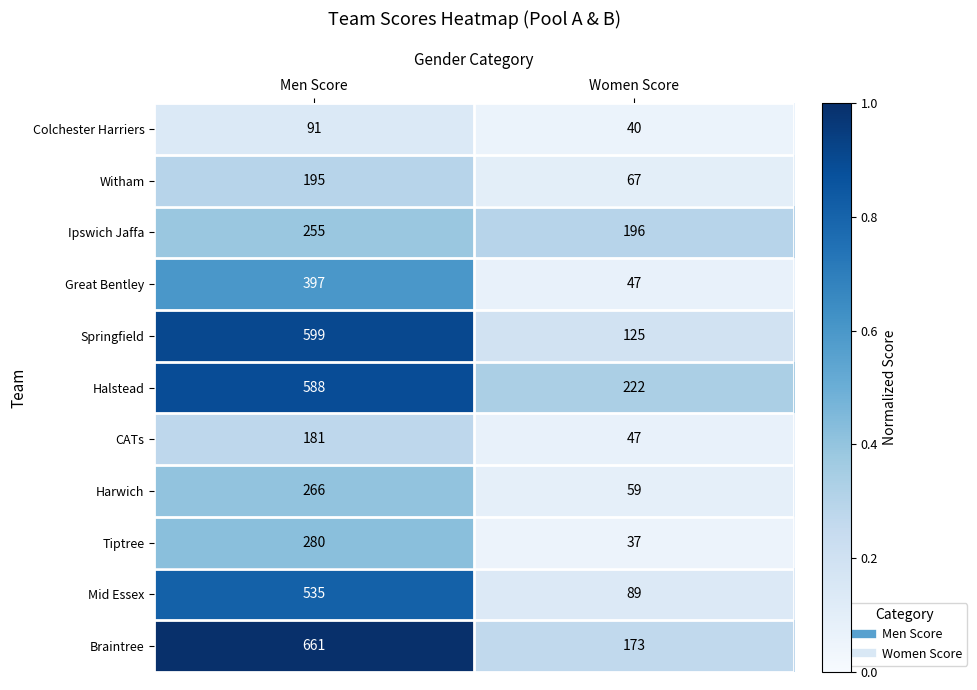

Where is Colchester Harriers nearest to the value 65?

Women Score